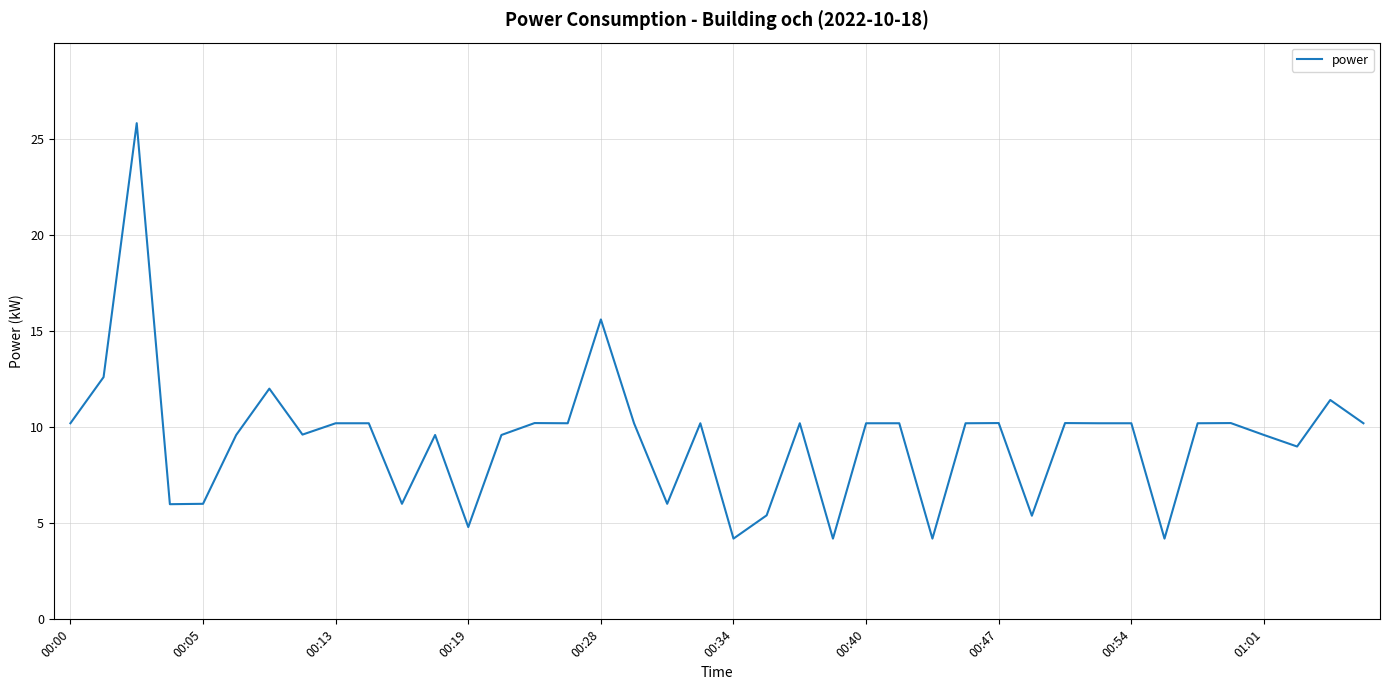

What is the difference between the maximum and minimum values?

21.6